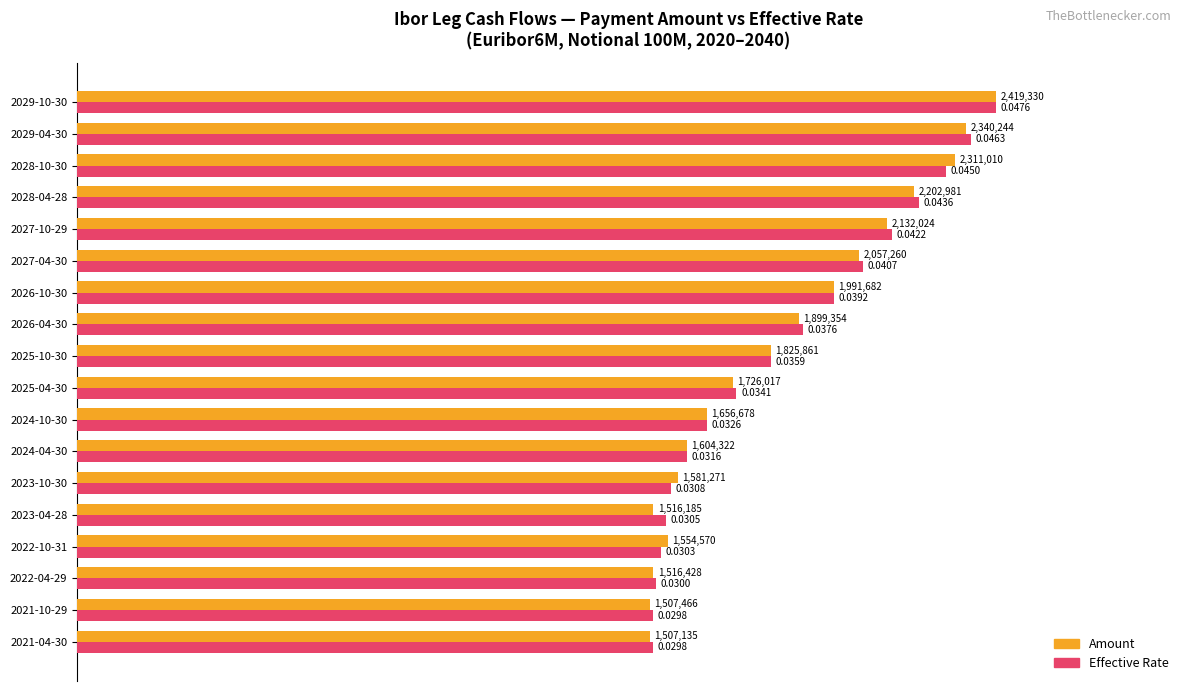

Which series has the largest range (max minus min)?

Amount